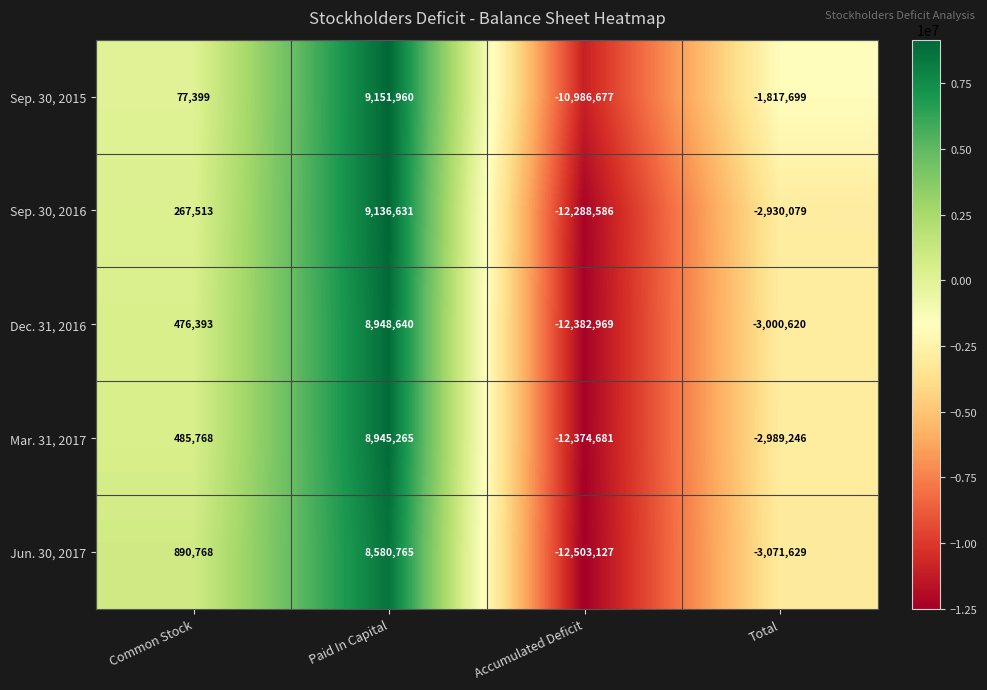

Which category has the highest value across all series?

Paid In Capital